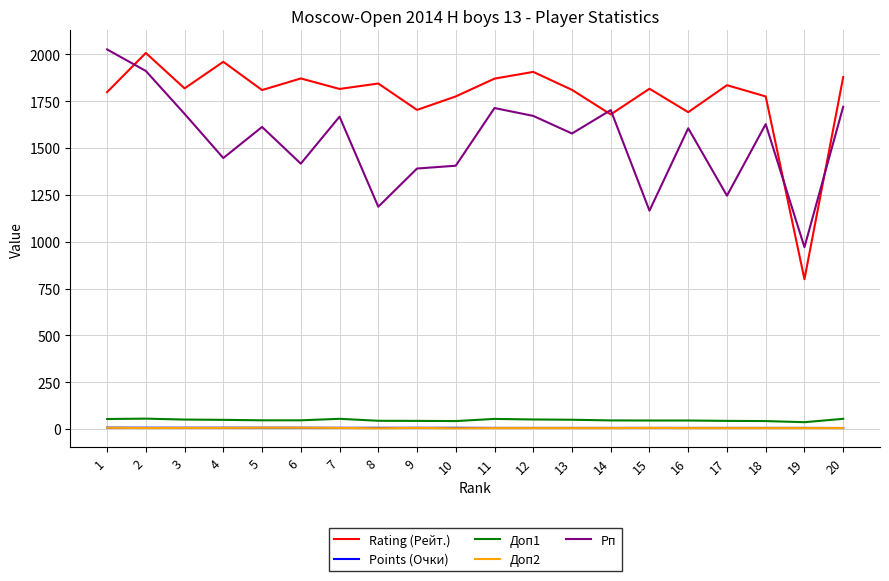

What is the greatest value displayed?

2027.0